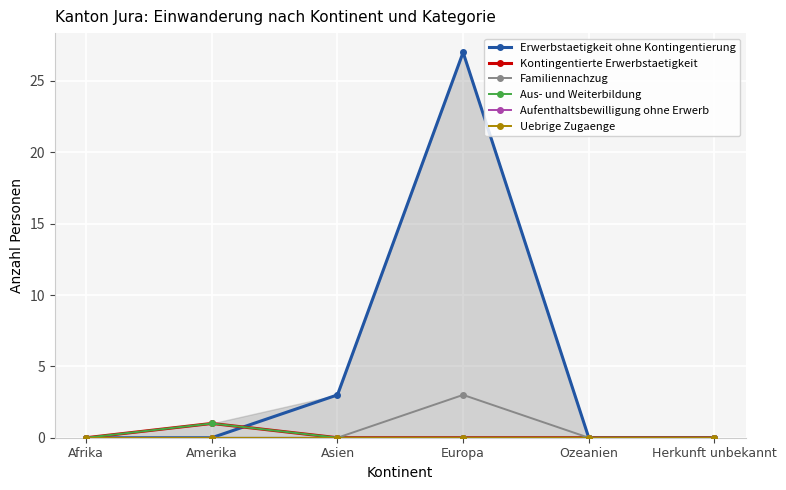

At how many categories does at least one series exceed 6?

1